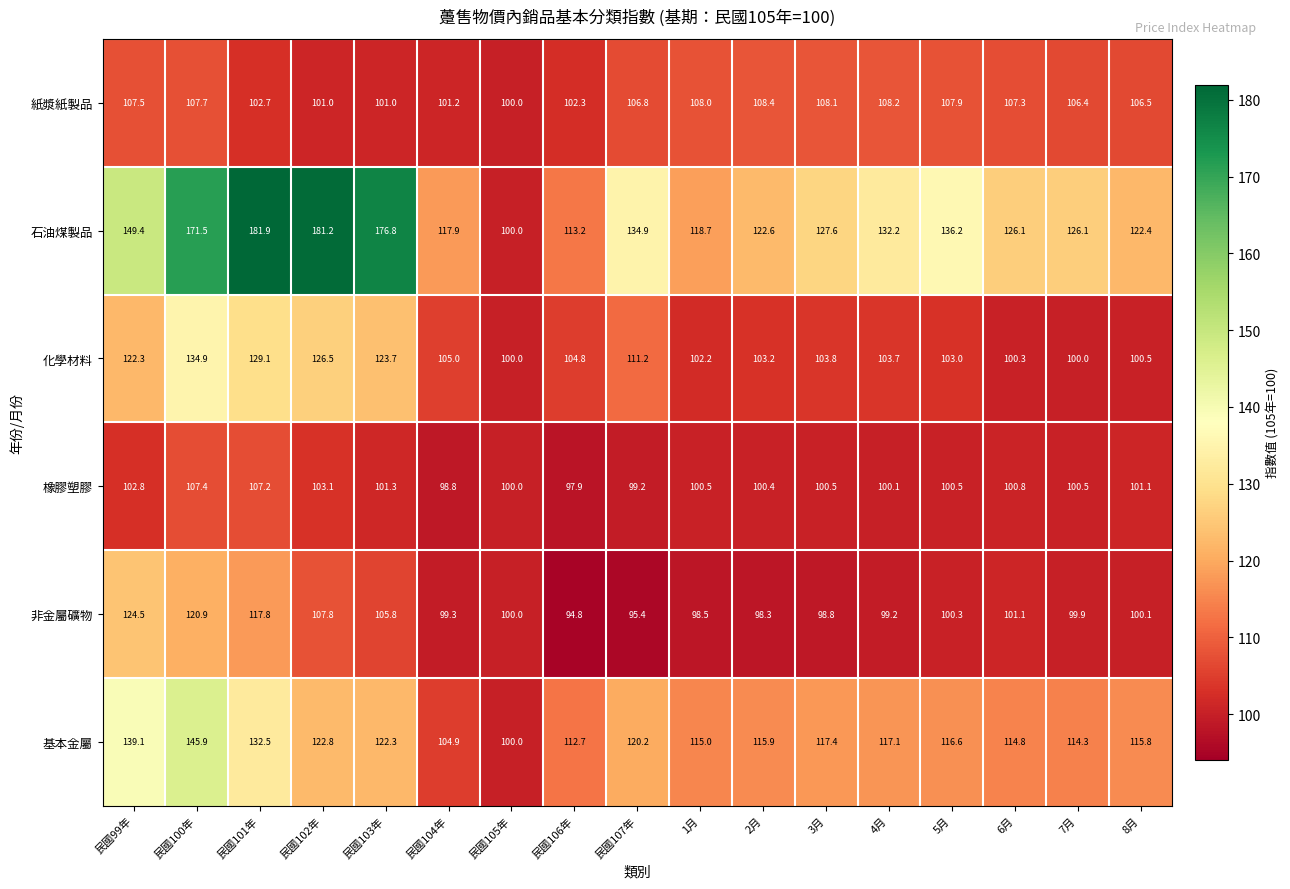

At 2月, list the series in order from smallest to largest.

非金屬礦物, 橡膠塑膠, 化學材料, 紙漿紙製品, 基本金屬, 石油煤製品